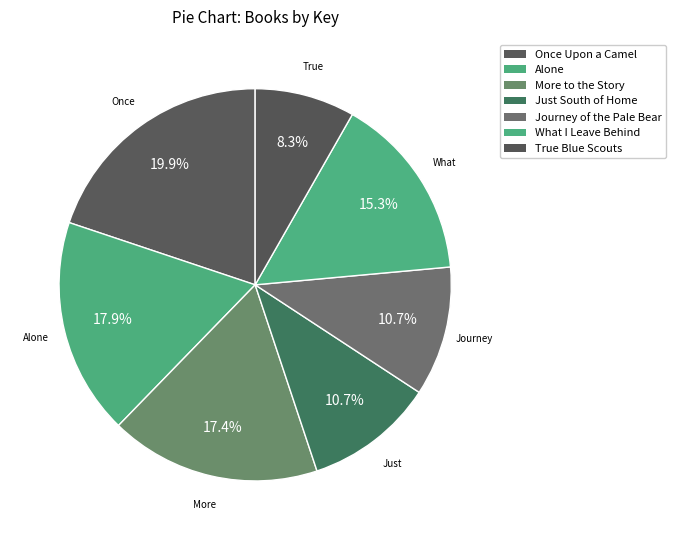

How many slices are in this pie chart?

7